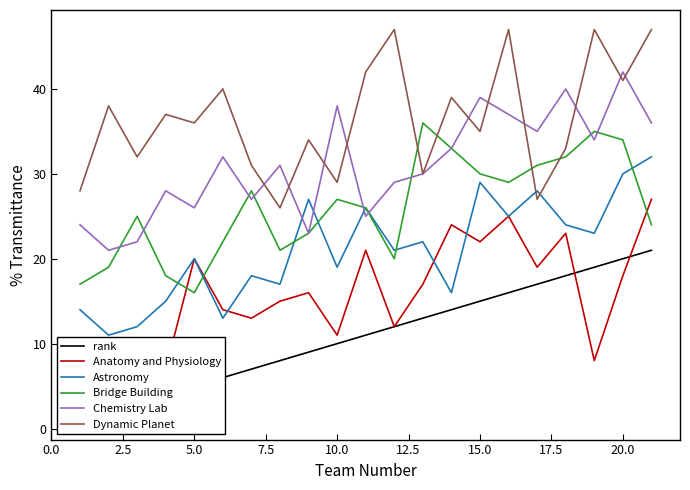

True or false: Bridge Building and Astronomy cross at least once.

True